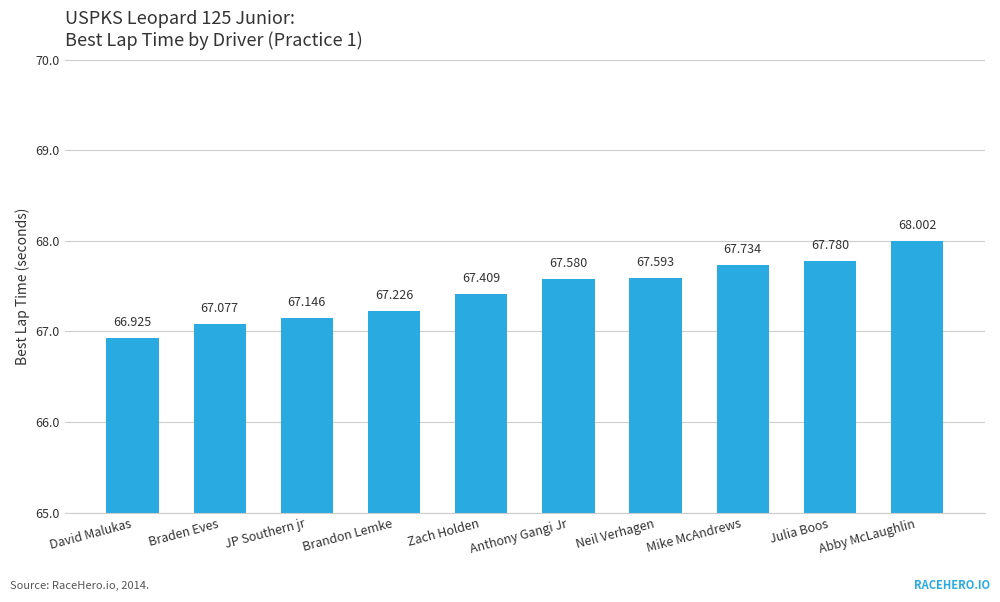

What value does the data have at Julia Boos?

67.8